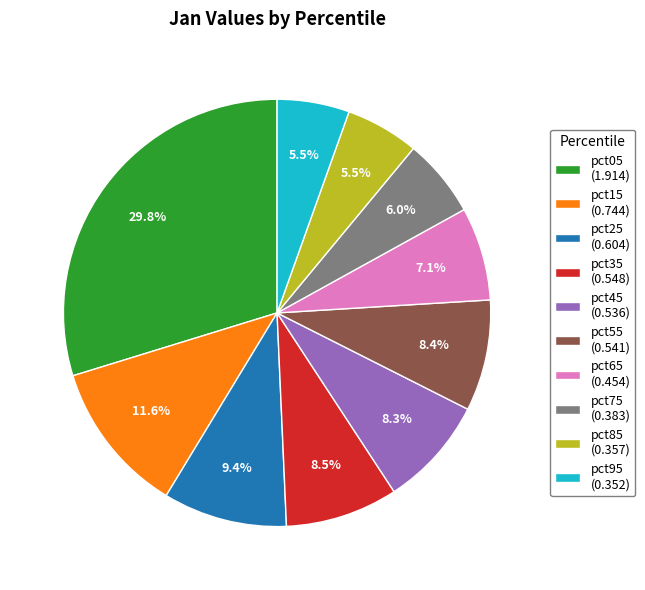

To the nearest percent, what is the combined percentage of pct45 and pct75?

14%